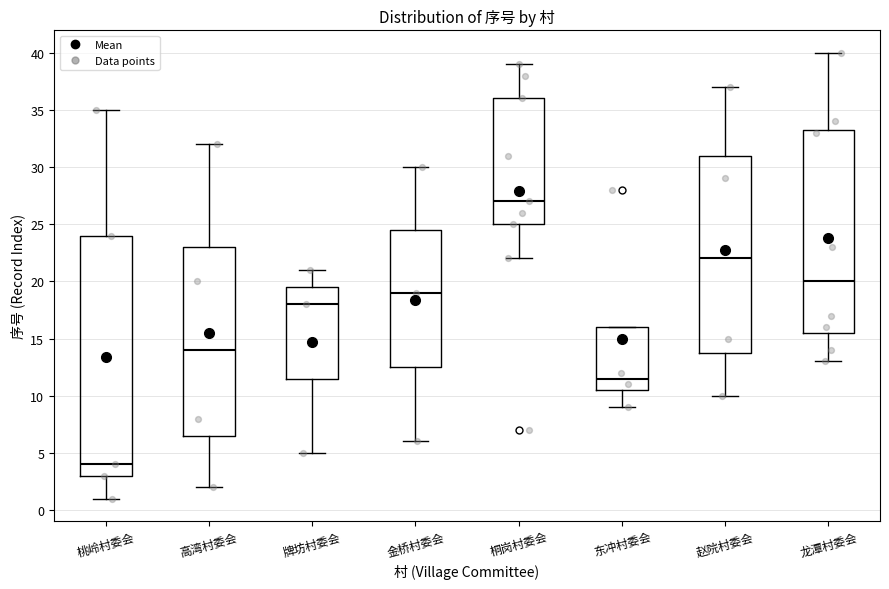

Which box is the tallest, from its lower edge to its upper edge?

桃岭村委会